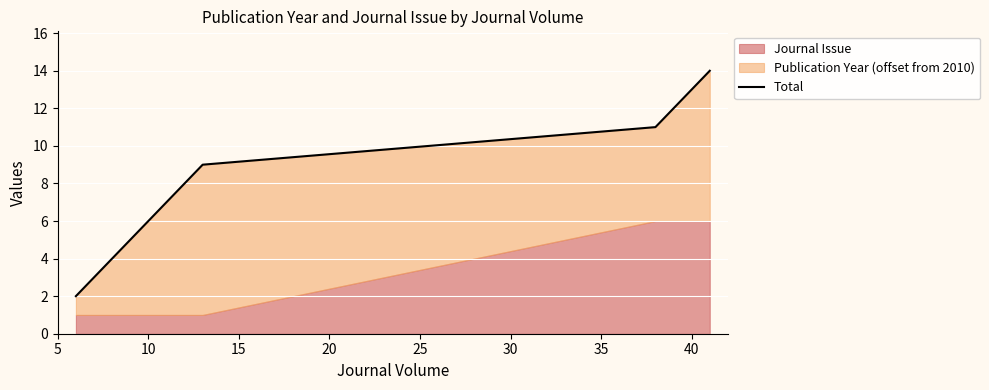

Count the values in the range 5 to 14.

6